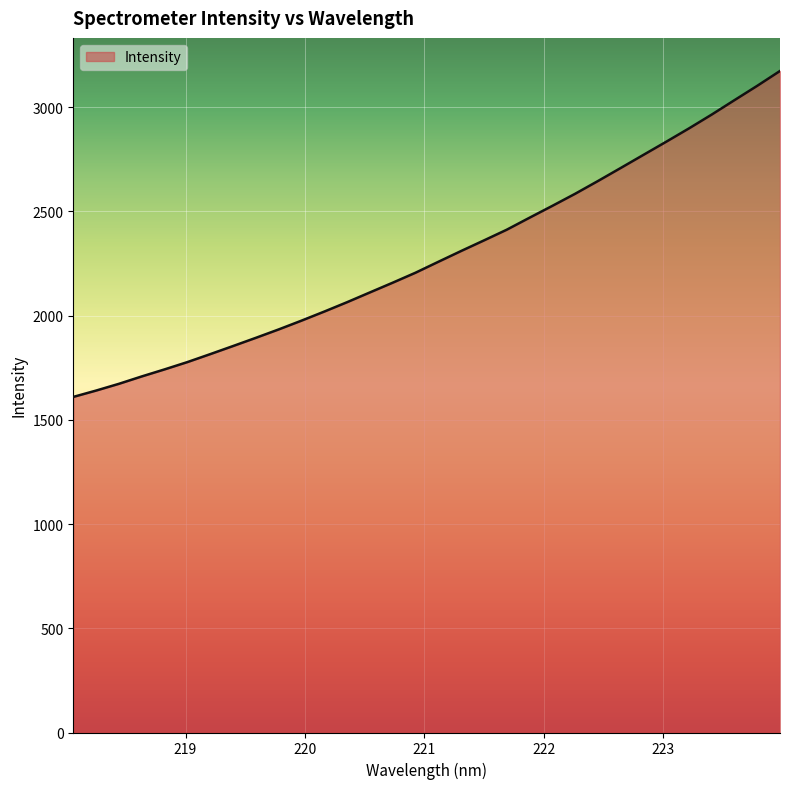

What is the minimum value shown in the chart?

1609.9